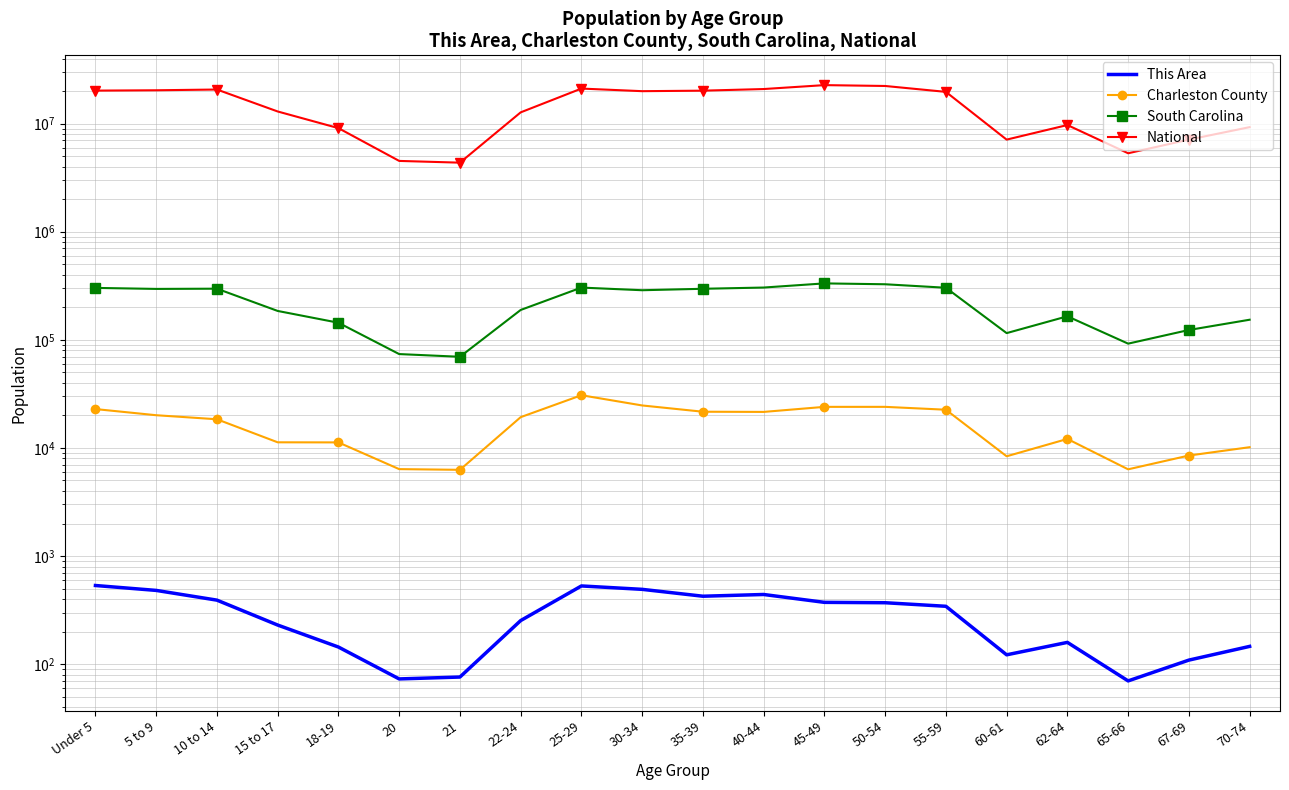

What is the label of the 7th point from the left?

21